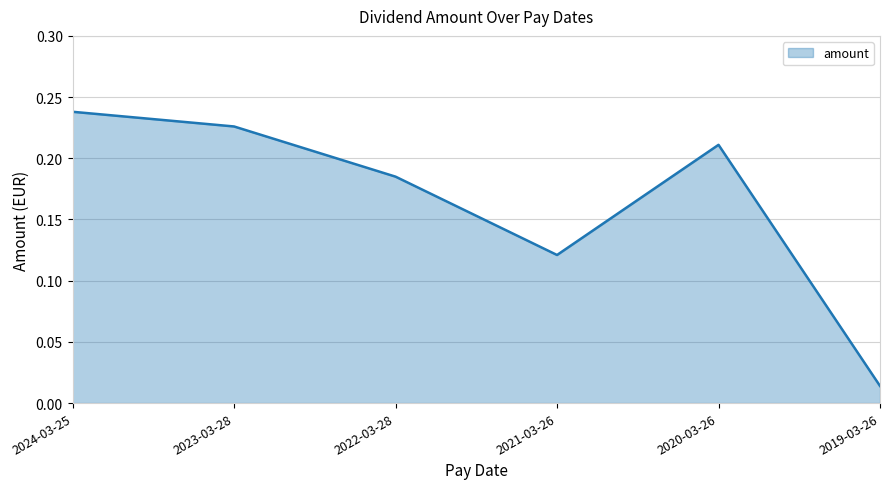

List the labels in order of value, smallest first.

2019-03-26, 2021-03-26, 2022-03-28, 2020-03-26, 2023-03-28, 2024-03-25